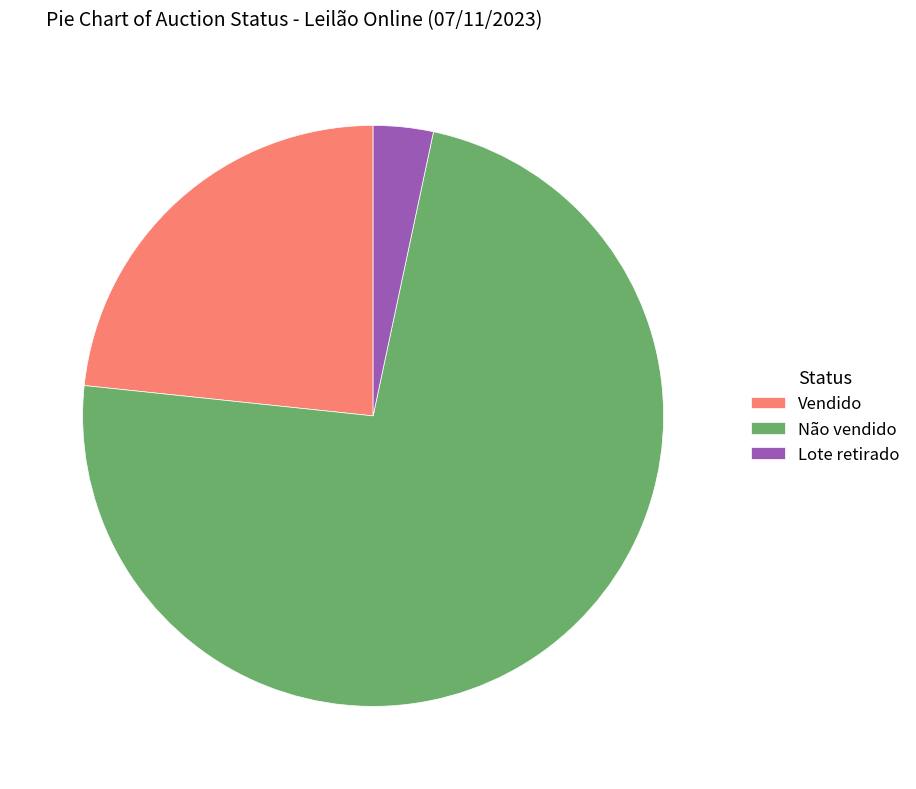

The Não vendido slice represents 73% of the pie. True or false?

True